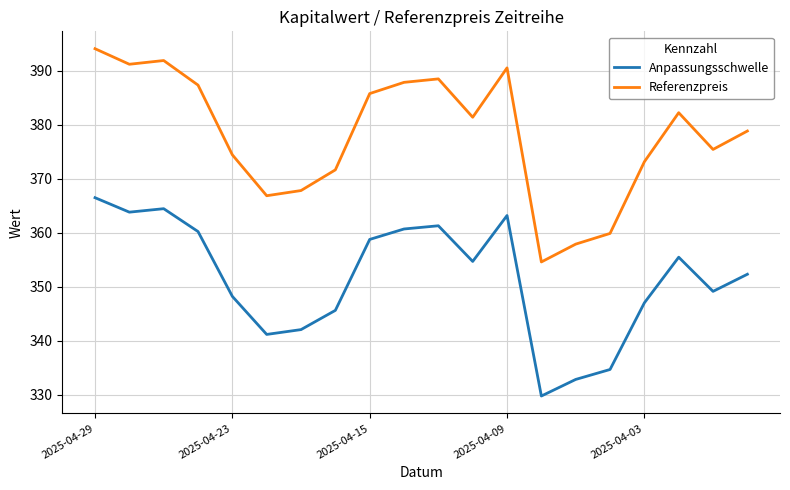

Which series has the largest total across all categories?

Referenzpreis